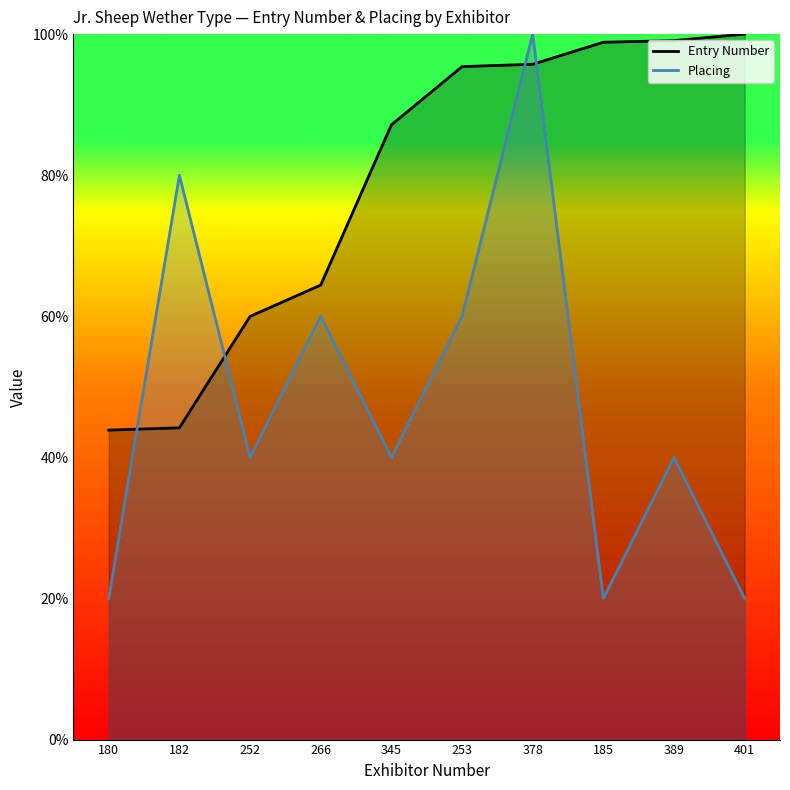

What is the difference between the second highest and minimum values in the Entry Number series?

55.2